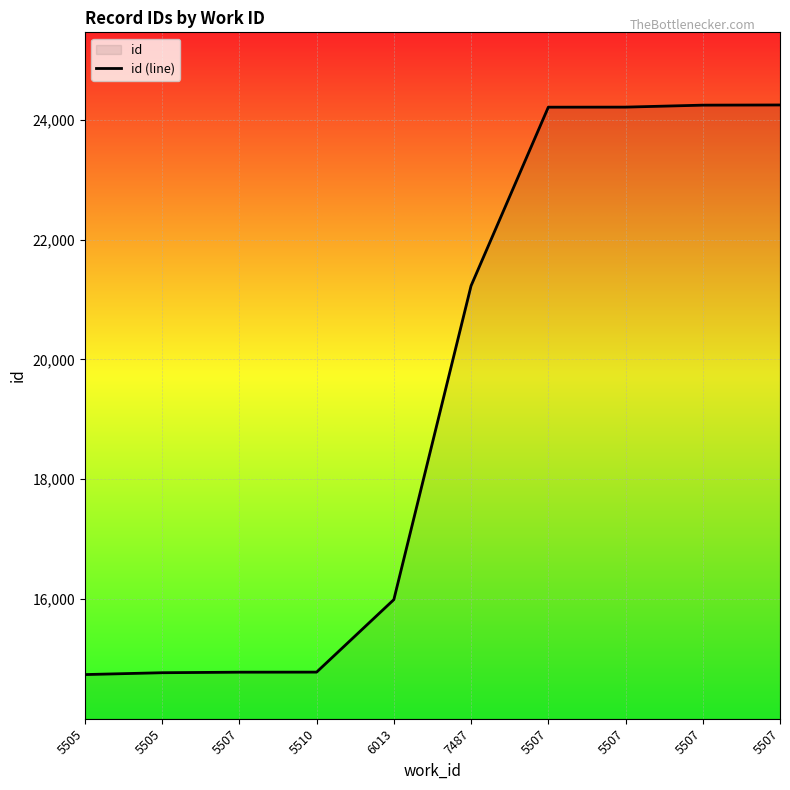

What is the smallest value displayed?

14739